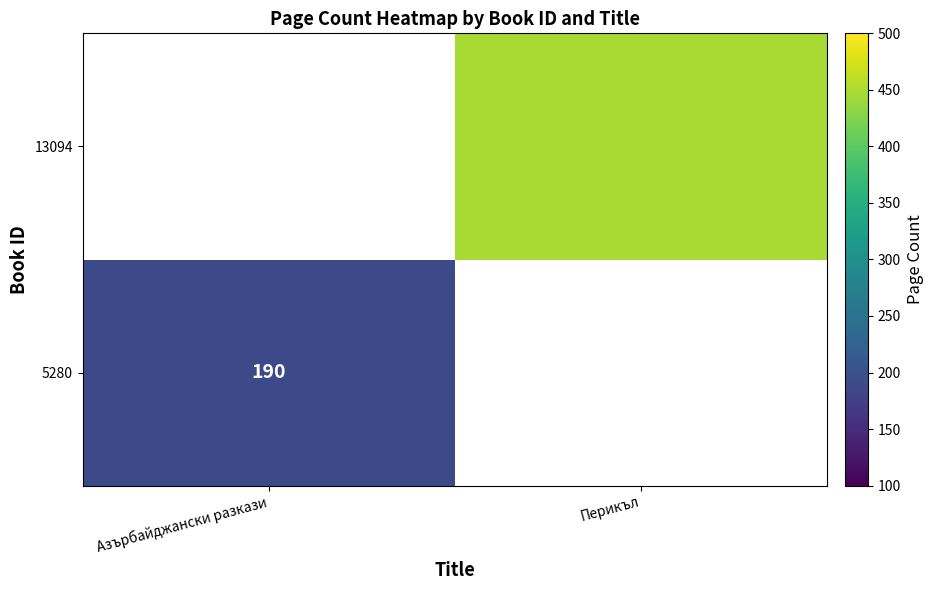

True or false: 5280 has a value of 317 at Азърбайджански разкази.

False